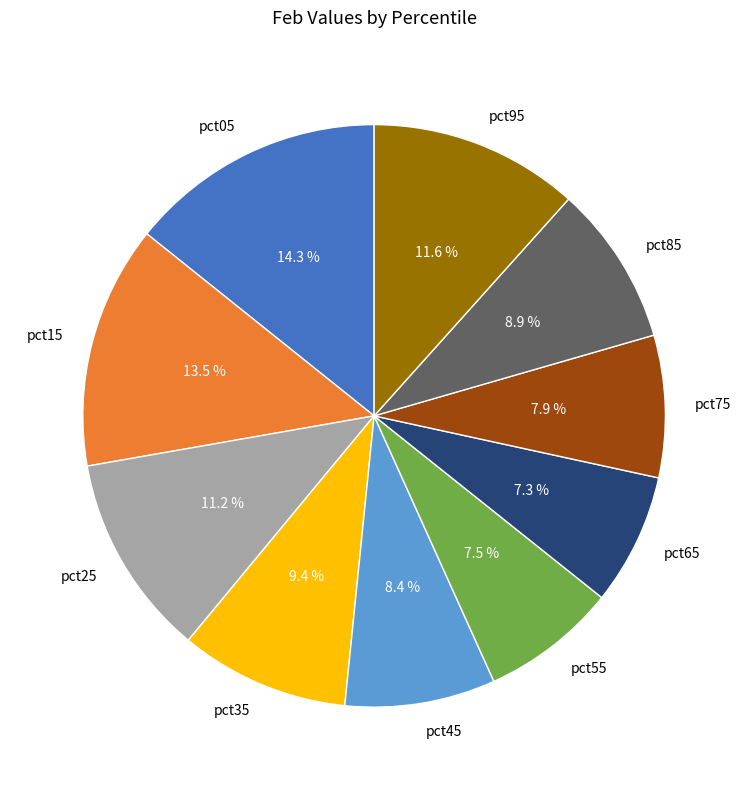

To the nearest percent, what is the combined percentage of pct25 and pct55?

19%